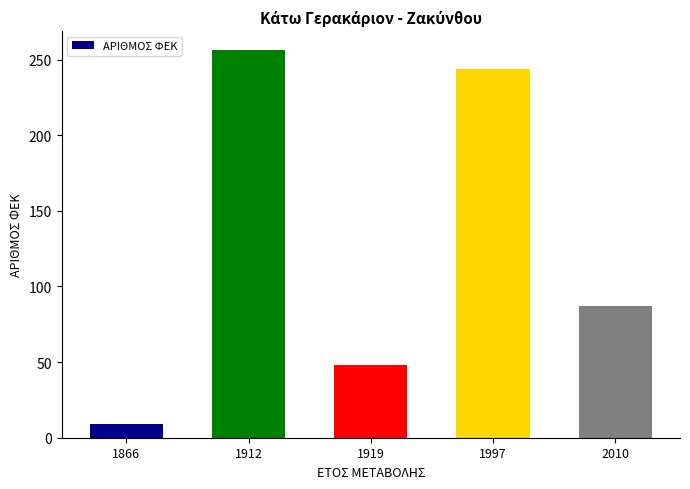

What value does the data have at 1997, to the nearest 50?

250